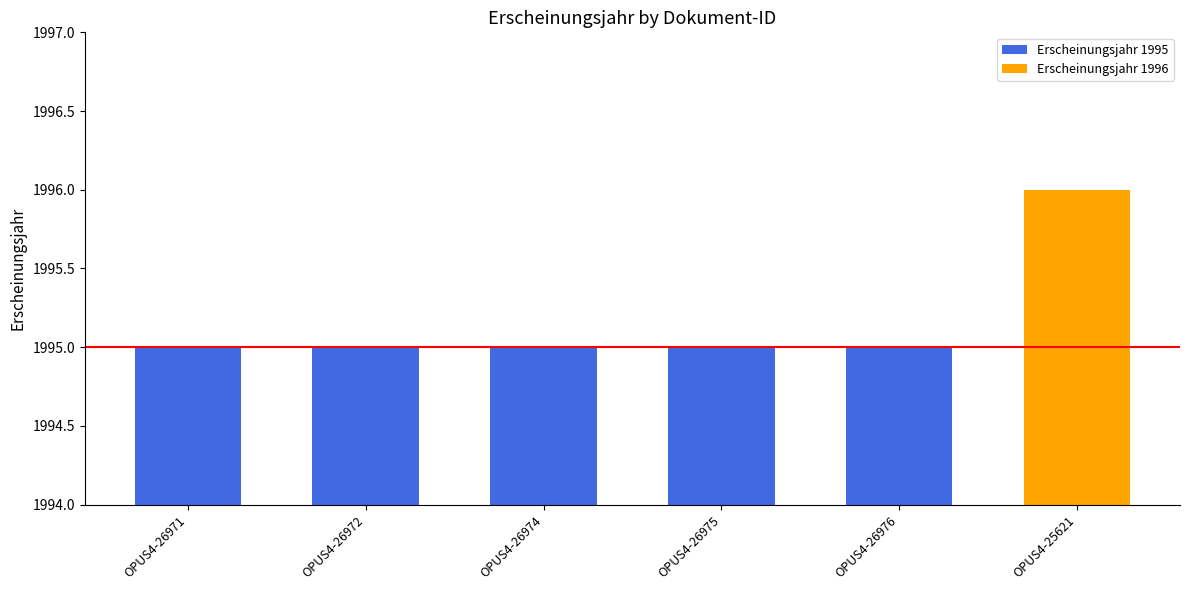

How many bars are there in total?

6